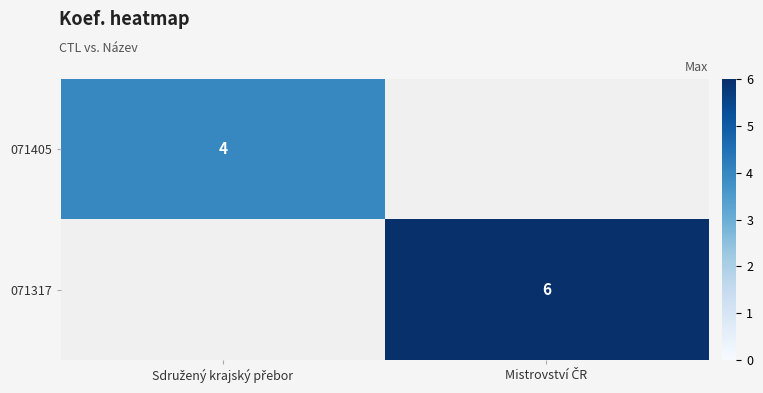

How many positive values does the 071317 series have?

1